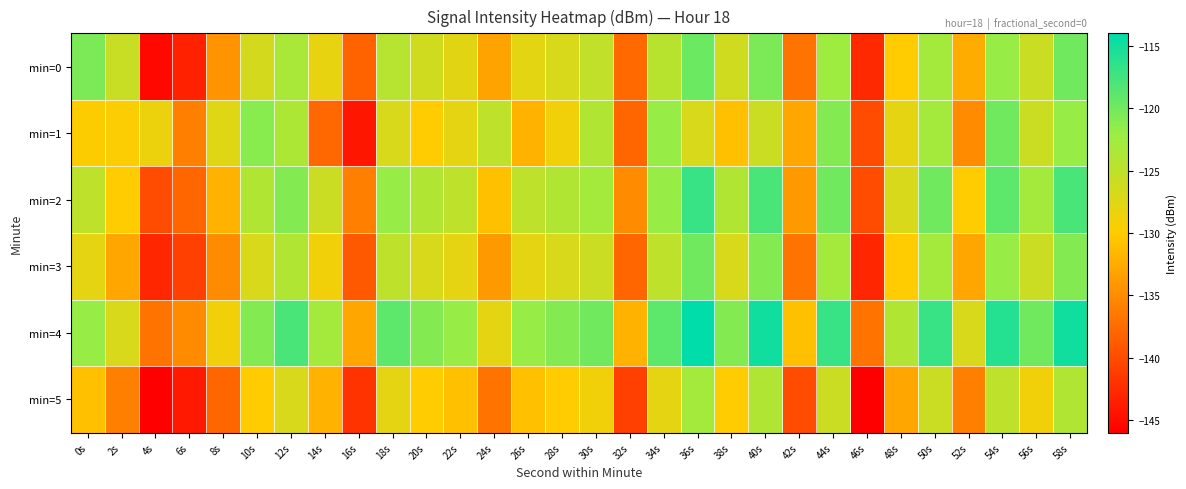

Between 30s and 8s, which is larger?

30s